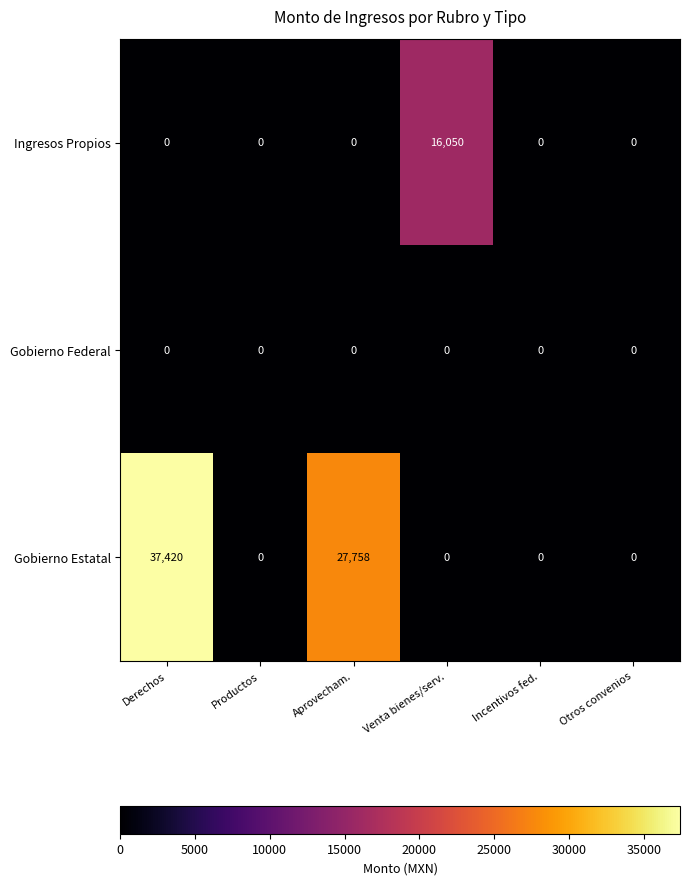

Which series changed the most between Venta bienes/serv. and Otros convenios?

Ingresos Propios